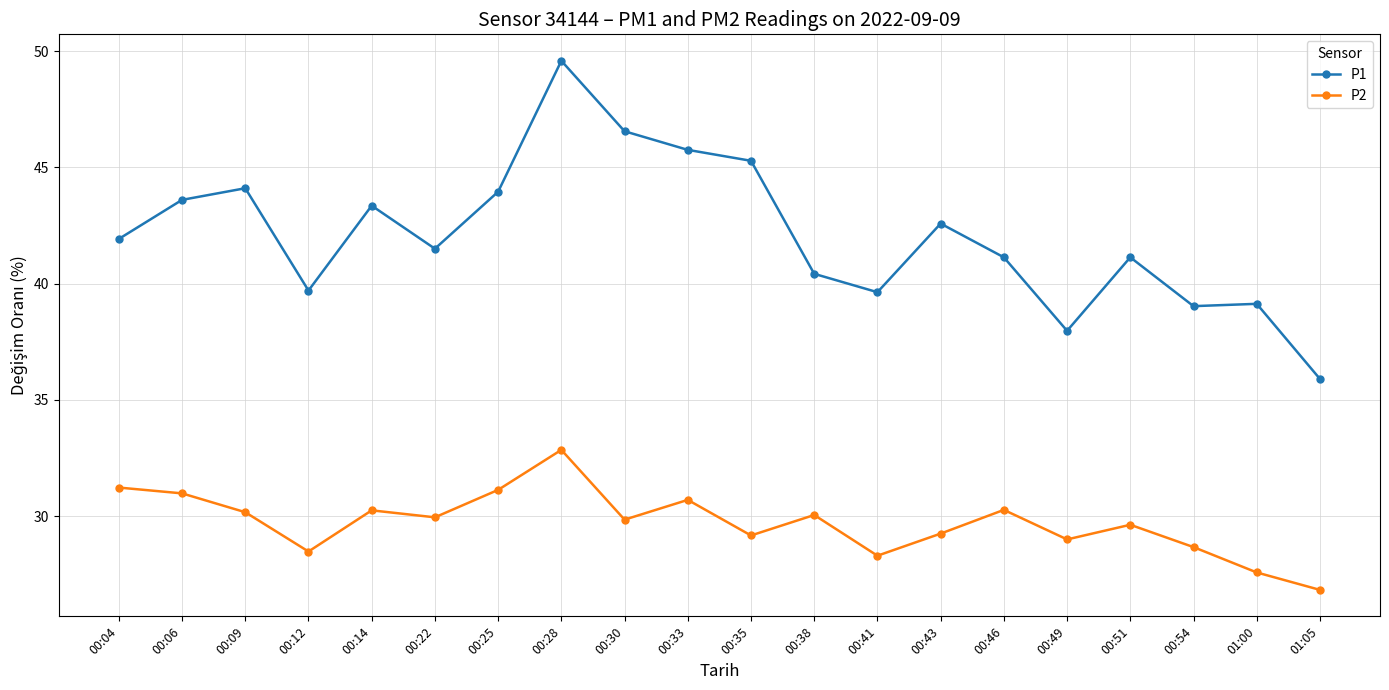

How many lines are shown in the chart?

2